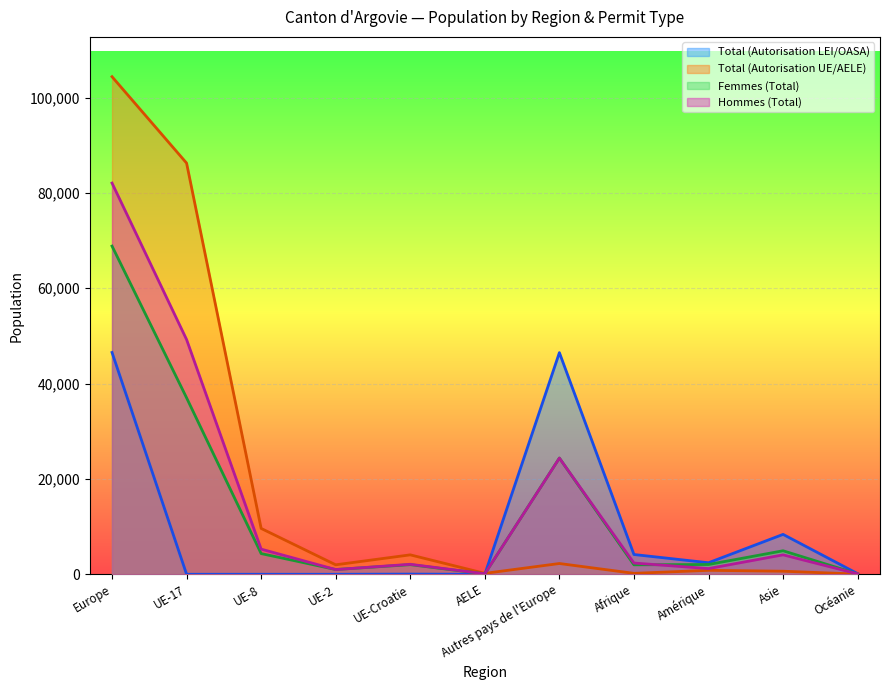

True or false: Total (Autorisation LEI/OASA) has a value of 1752 at Afrique.

False